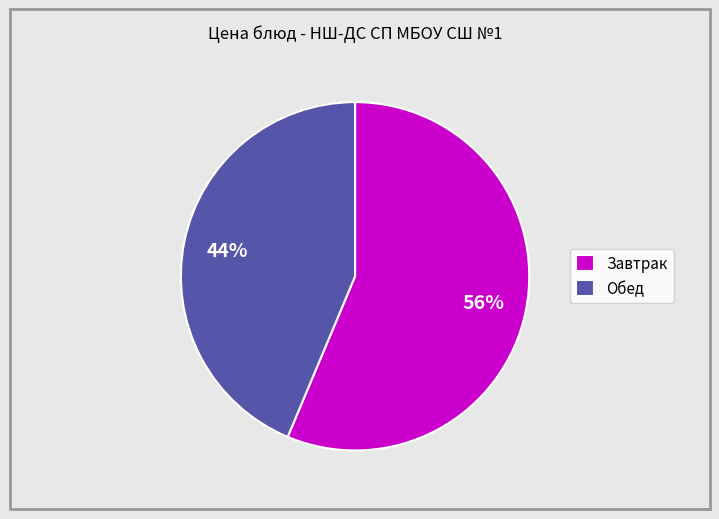

Which category has the biggest portion of the pie?

Завтрак